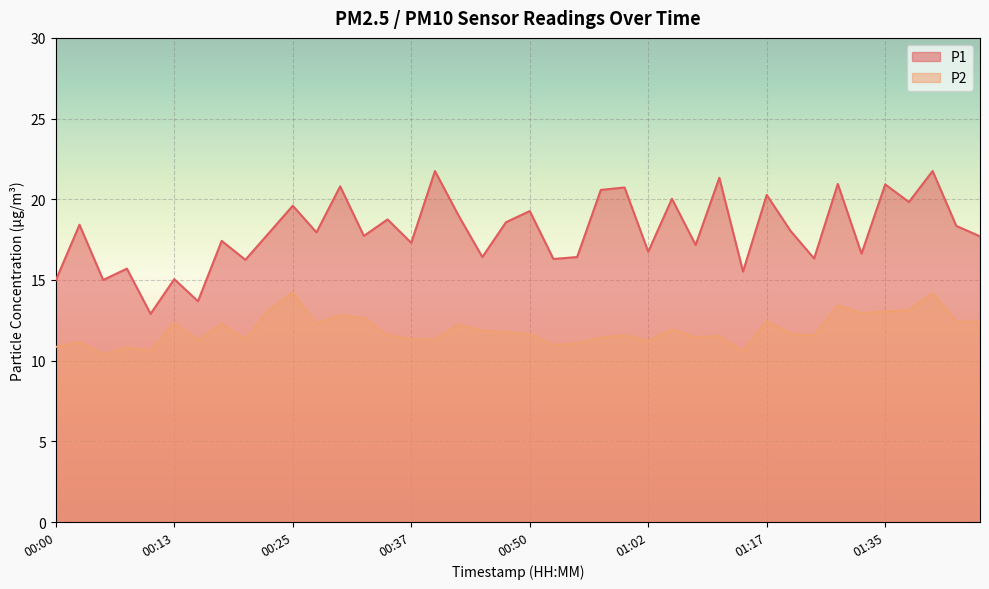

What is the label of the 9th point from the left?

00:20